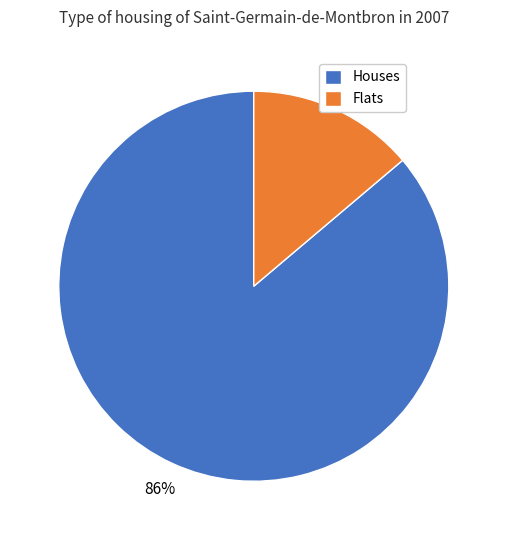

To the nearest percent, what percentage of the pie is Flats?

14%